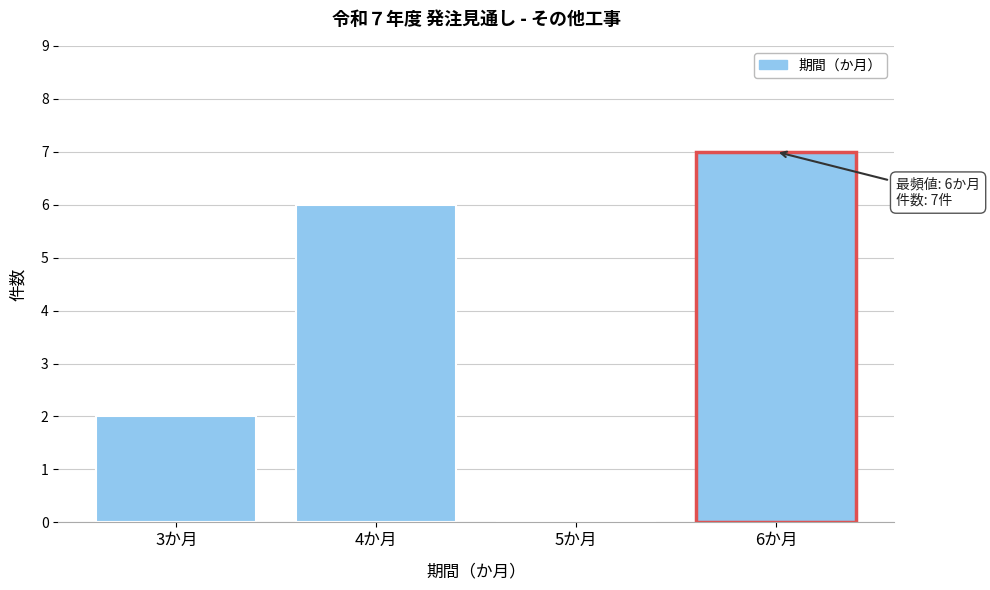

Which range on the x-axis has the tallest bar?

5.5 to 6.5